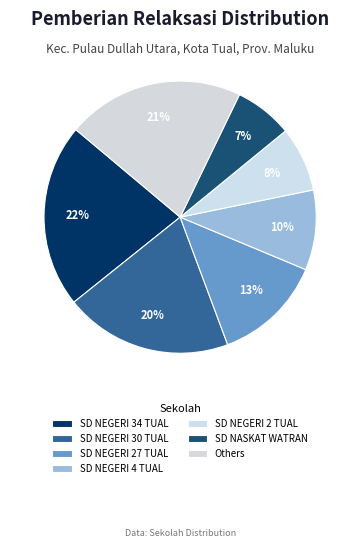

How many segments does this pie chart have?

7